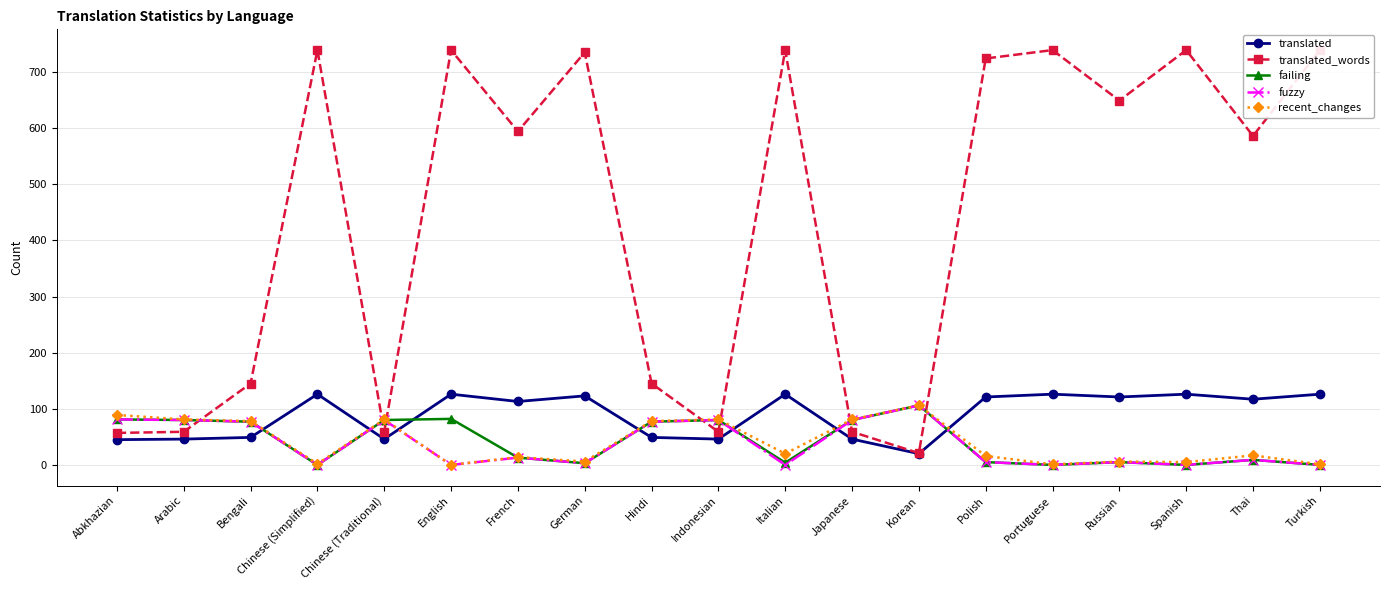

True or false: fuzzy has a value of -52 at Portuguese.

False